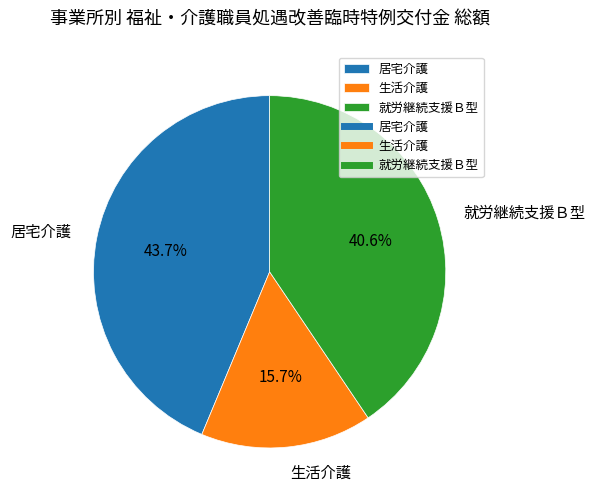

What percentage is the 居宅介護 slice, to the nearest percent?

44%